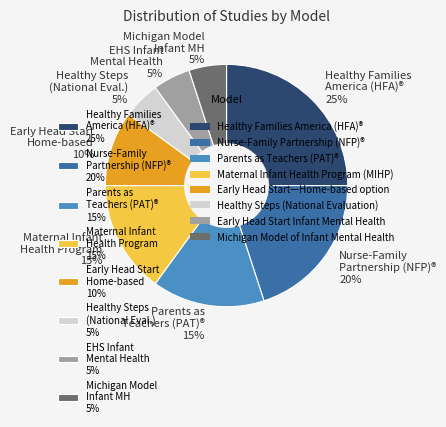

Do Healthy Families America (HFA)® 25% and Parents as Teachers (PAT)® 15% together represent more than half of the pie?

No